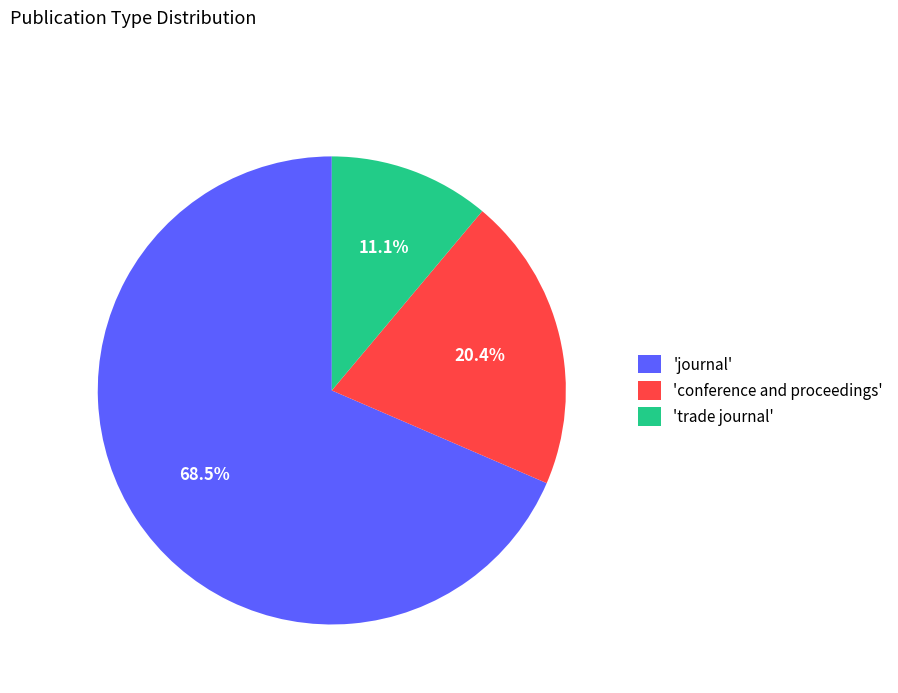

What percentage is NOT represented by 'journal'?

31.5%